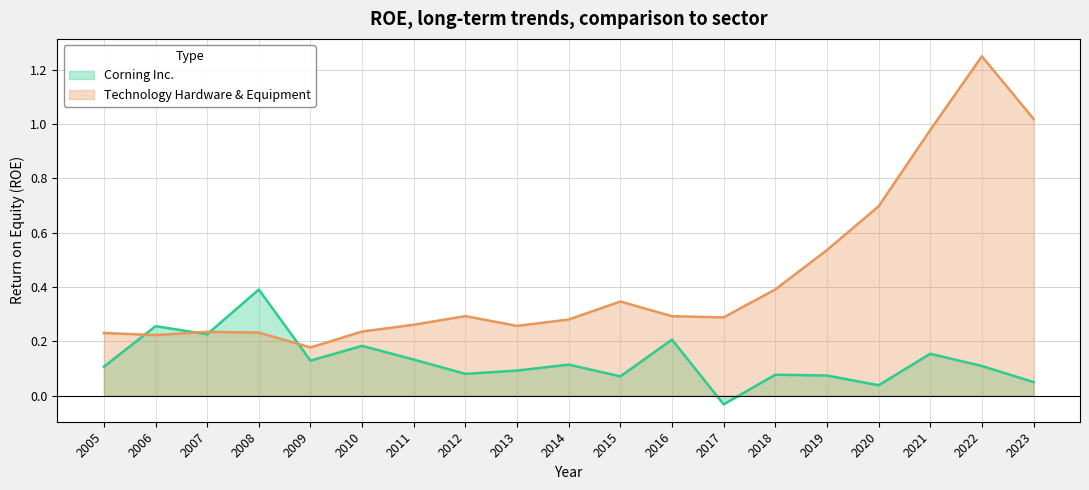

Which series changed the most between 2009 and 2017?

Corning Inc.